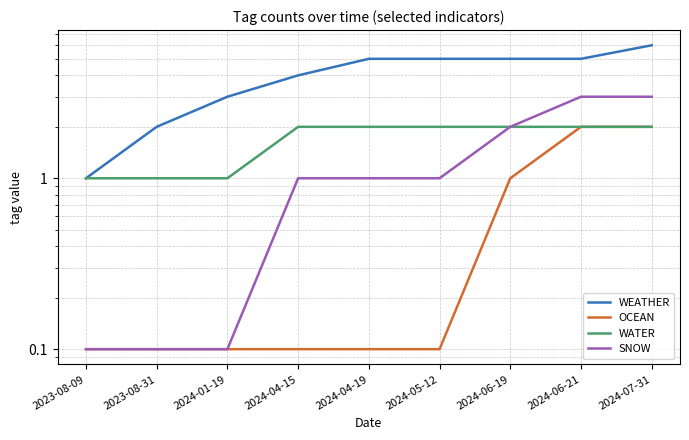

What is the total value across all series at 2024-06-21?

12.0